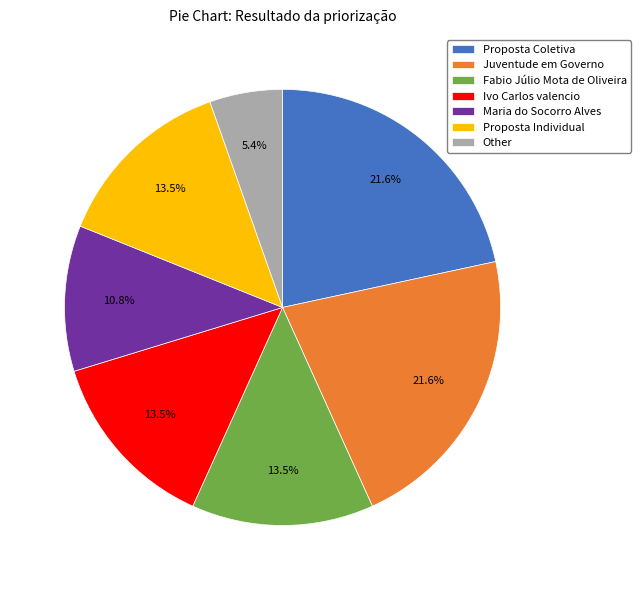

Approximately how many times larger is the value at Fabio Júlio Mota de Oliveira compared to Juventude em Governo?

0.6